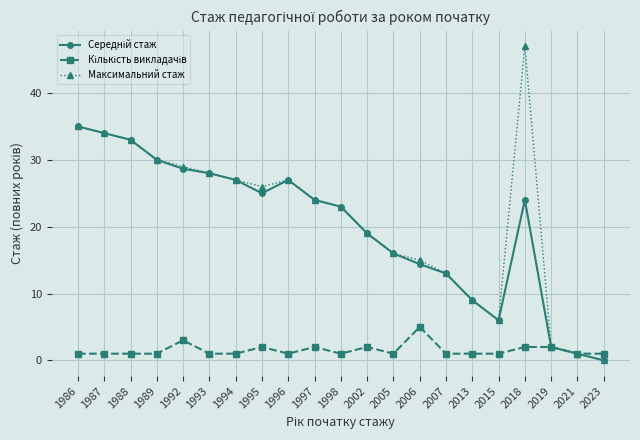

The value of Максимальний стаж at 2015 is 3.2. True or false?

False